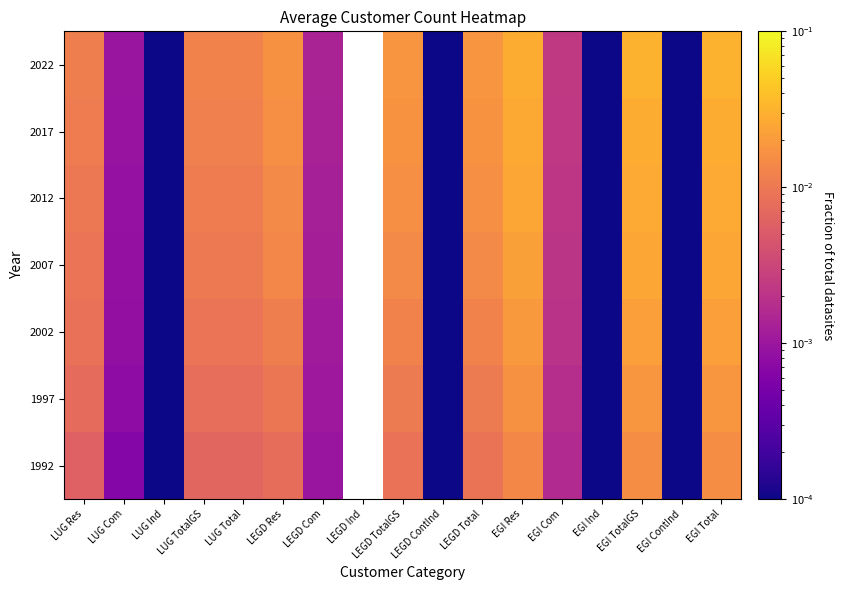

How many data points does each series have?

17